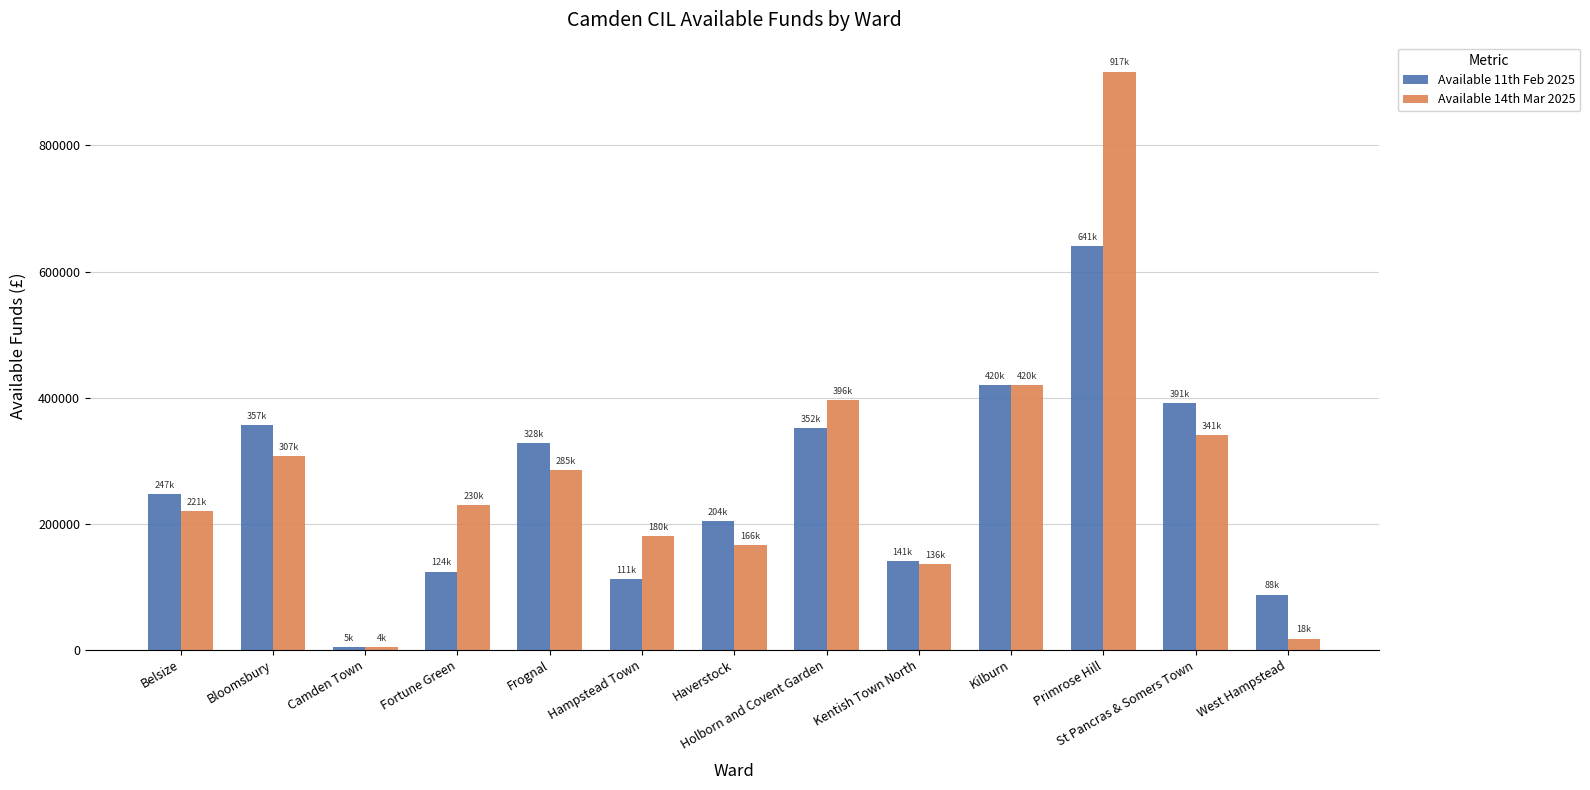

Which label corresponds to the largest value in the chart?

Primrose Hill